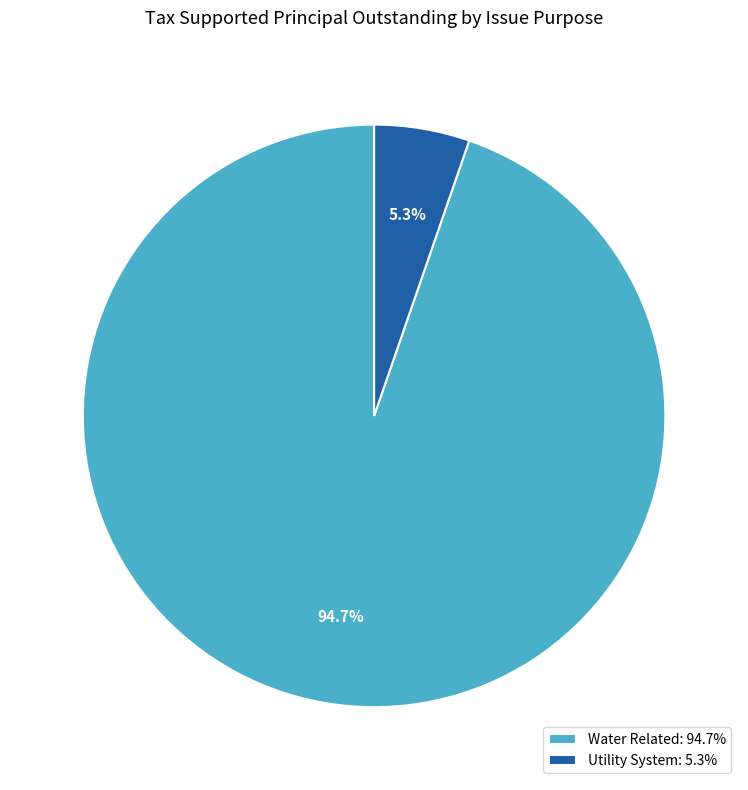

Is there any slice that represents more than half of the pie?

Yes